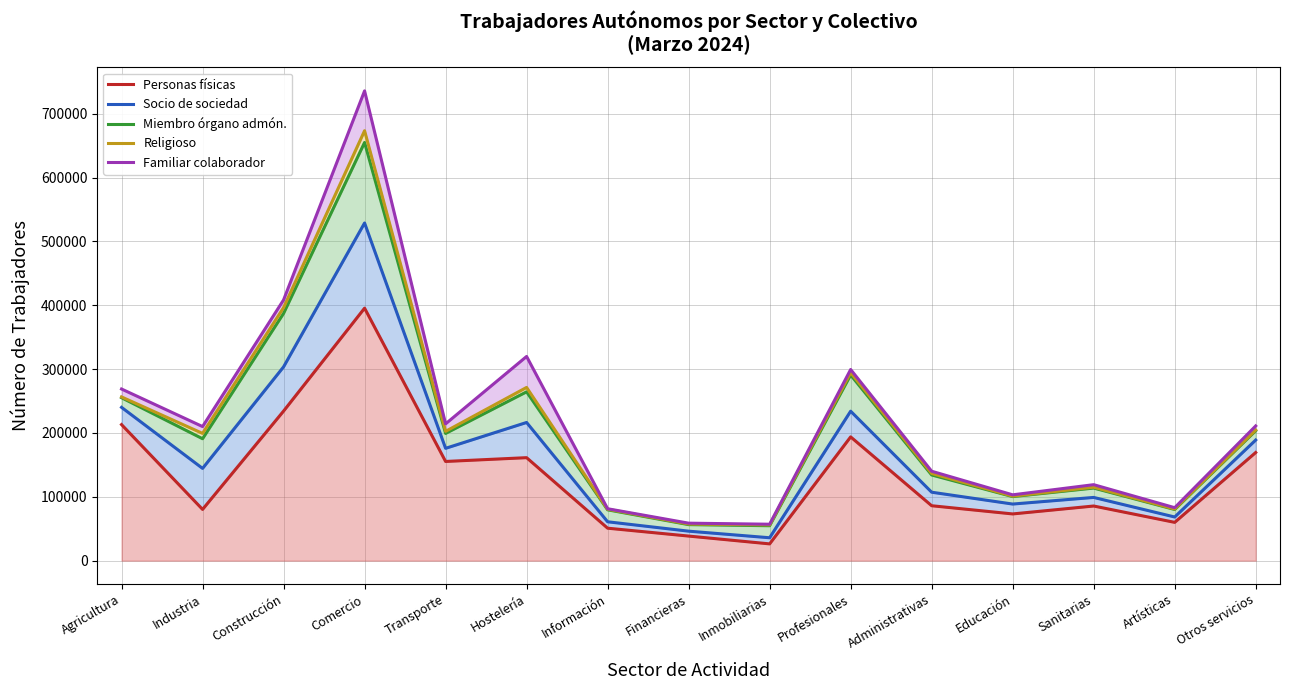

The value of Miembro órgano admón. at Financieras is 35395. True or false?

False